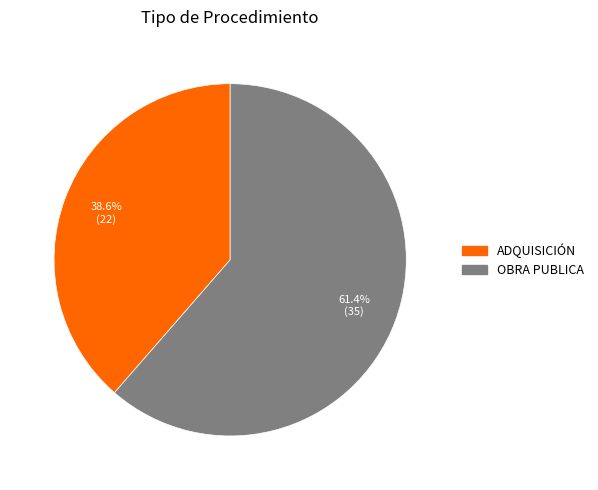

To the nearest percent, what is the combined percentage of ADQUISICIÓN and OBRA PUBLICA?

100%